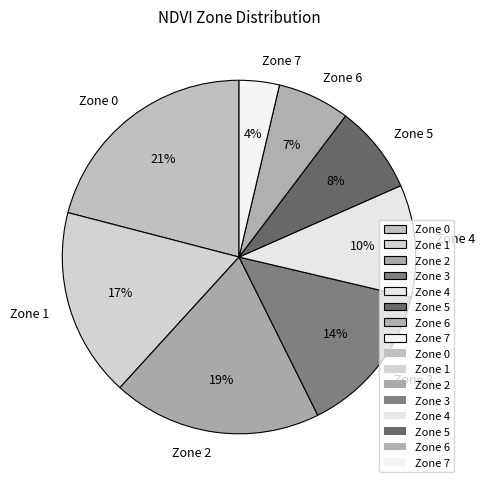

Between Zone 3 and Zone 2, which is larger?

Zone 2